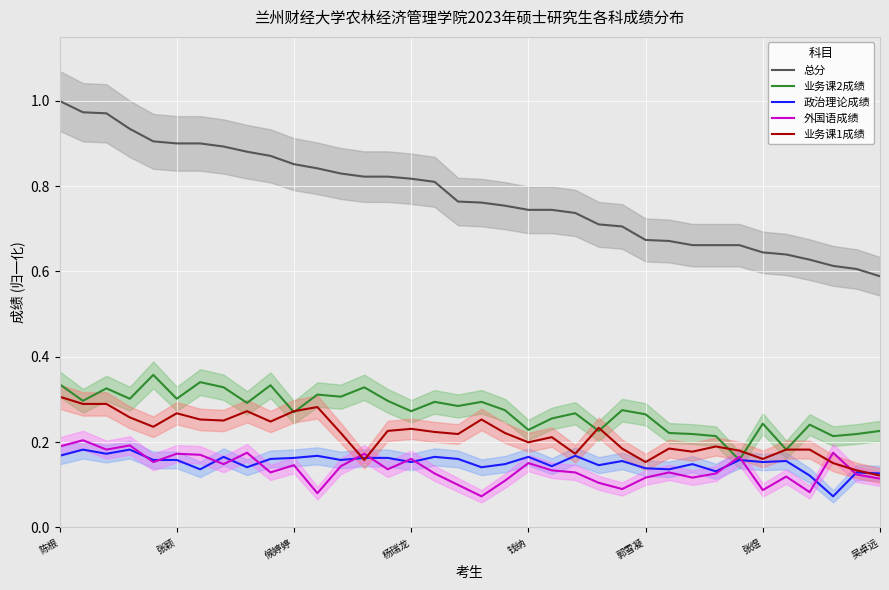

How many data points does each series have?

36